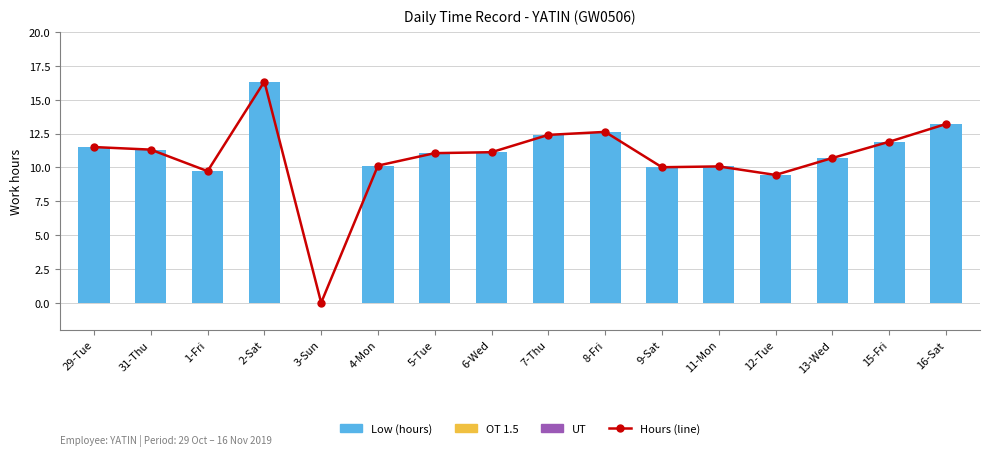

Which series changed the most between 5-Tue and 8-Fri?

Hours (line)